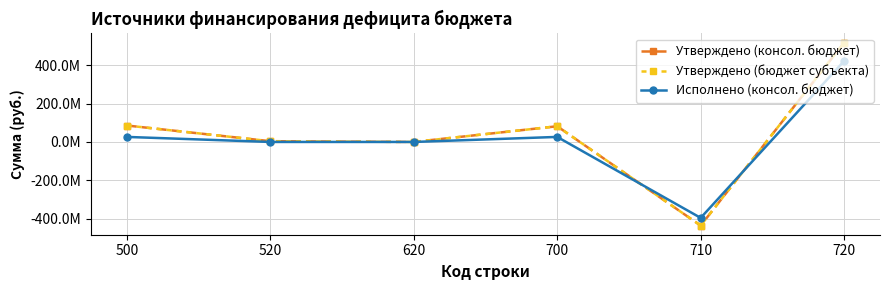

Does the chart have visible grid lines?

Yes